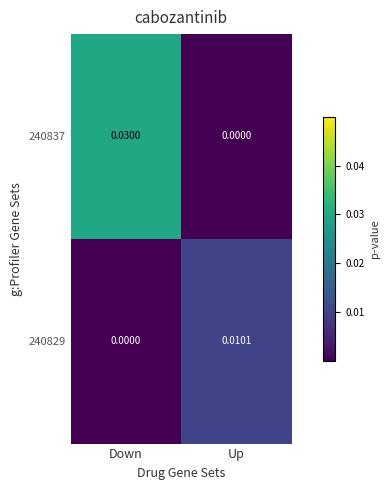

Rank the series at Down from lowest to highest value.

240829, 240837